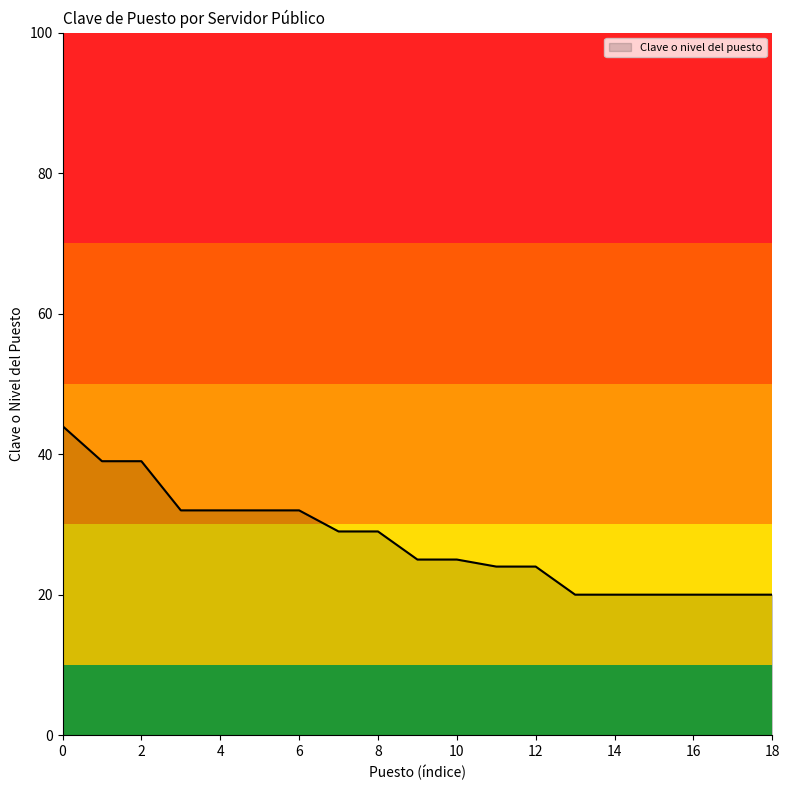

What is the difference between the maximum and minimum values?

24